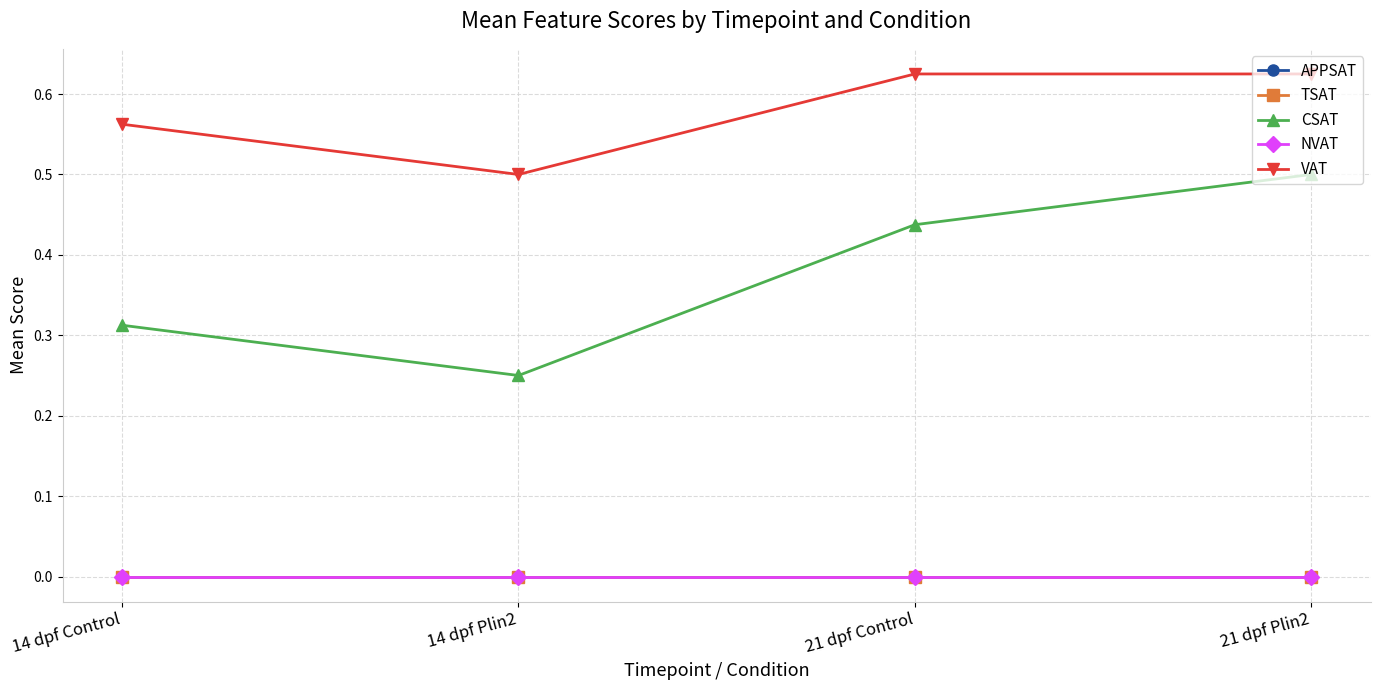

List the labels in order of APPSAT value, smallest first.

14 dpf Control, 14 dpf Plin2, 21 dpf Control, 21 dpf Plin2